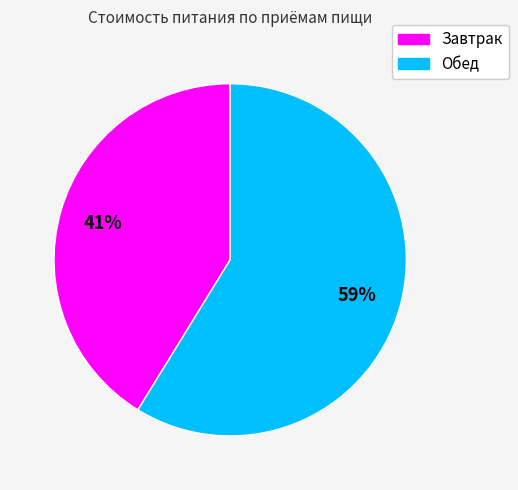

Combined, do Завтрак and Обед account for over 50%?

Yes